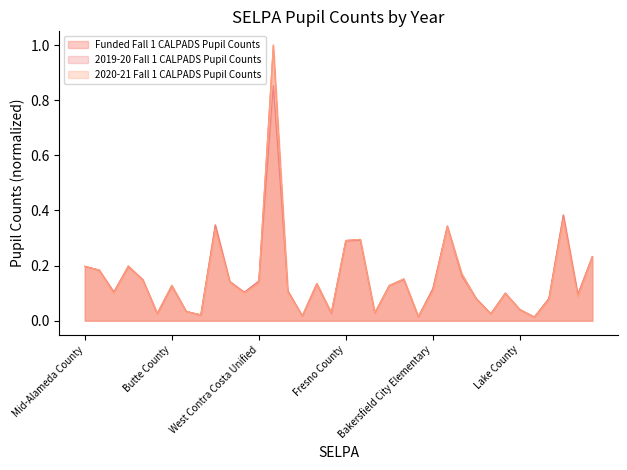

True or false: 2020-21 Fall 1 CALPADS Pupil Counts has more than 2 interior local peaks.

True